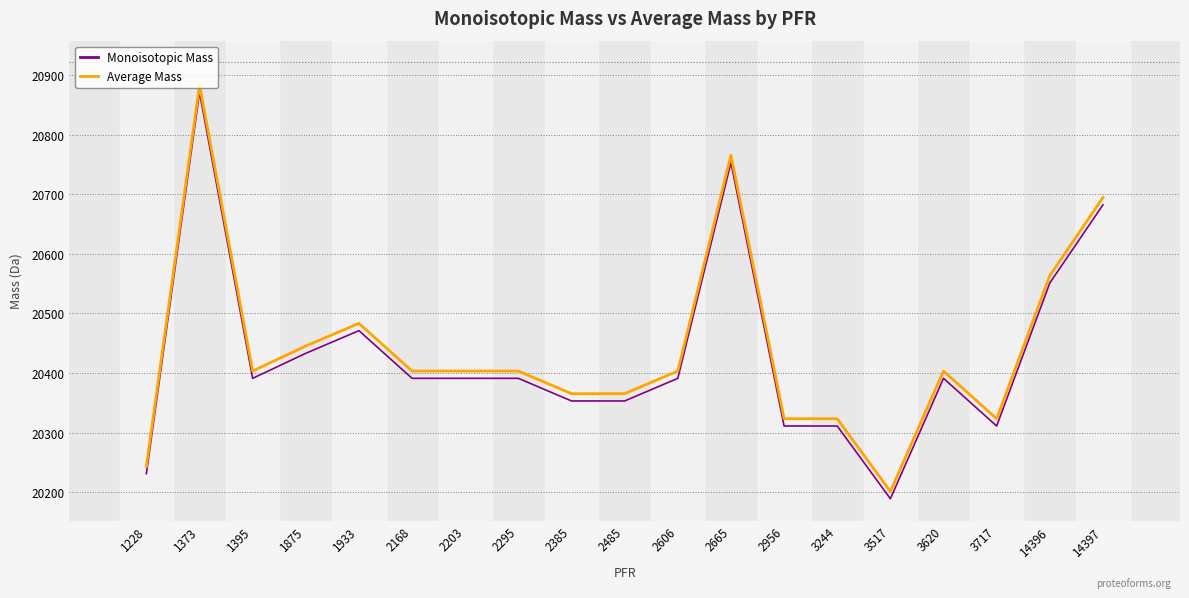

What is the sum of all Monoisotopic Mass values?

388168.1